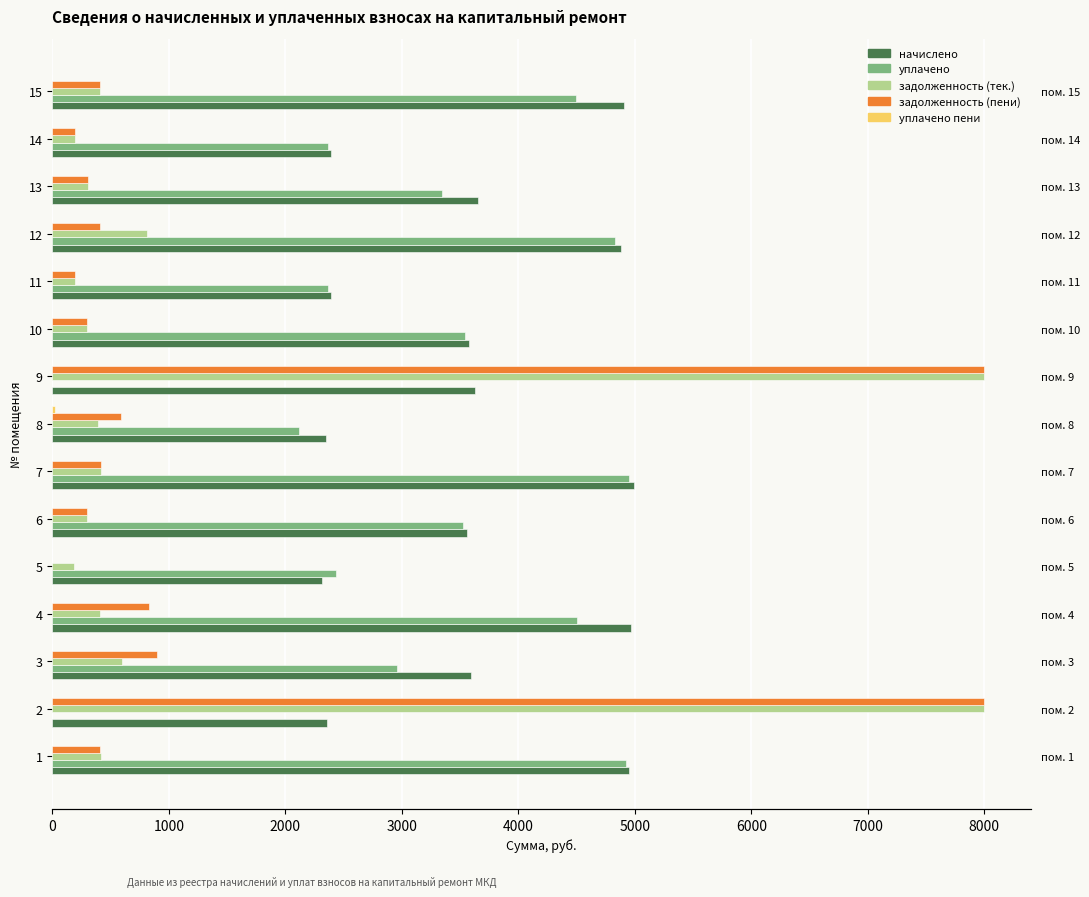

Are the bars horizontal?

Yes